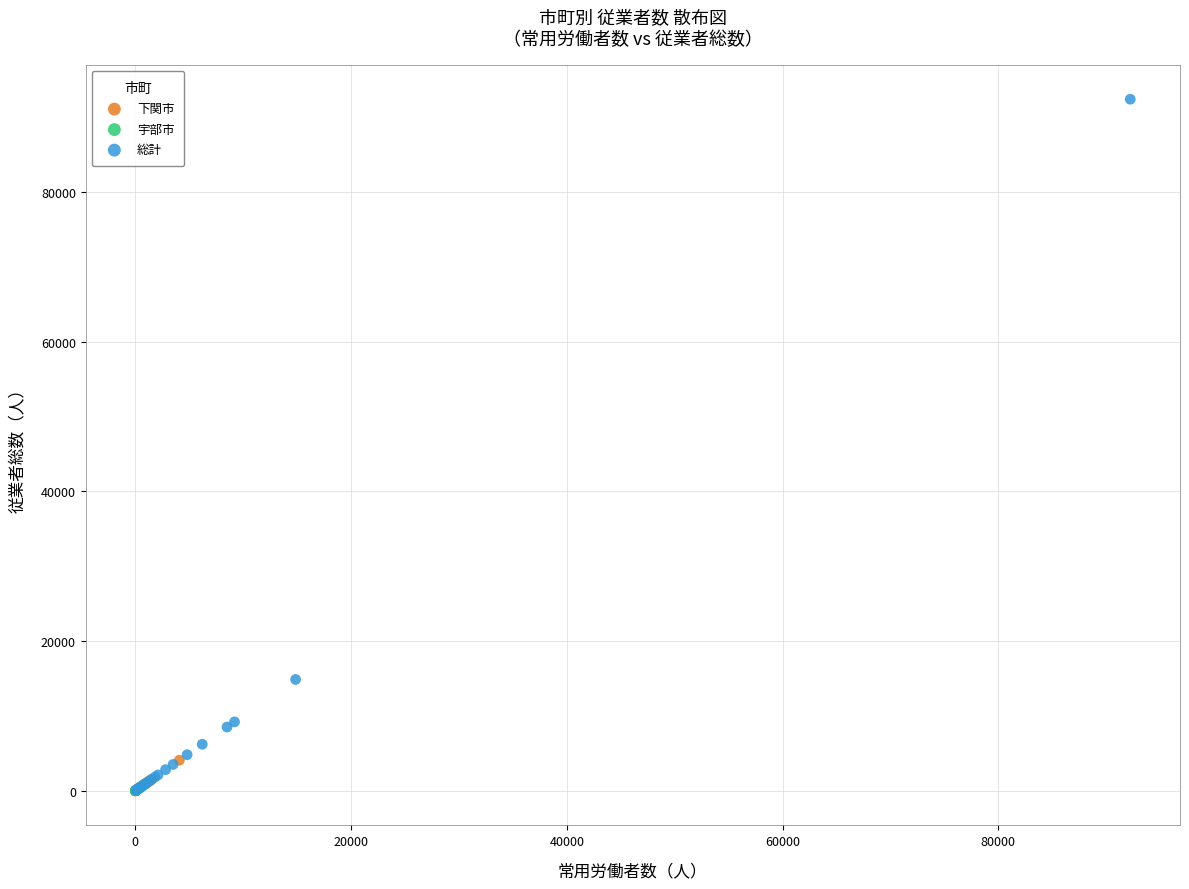

Which series reaches the maximum Y coordinate?

総計